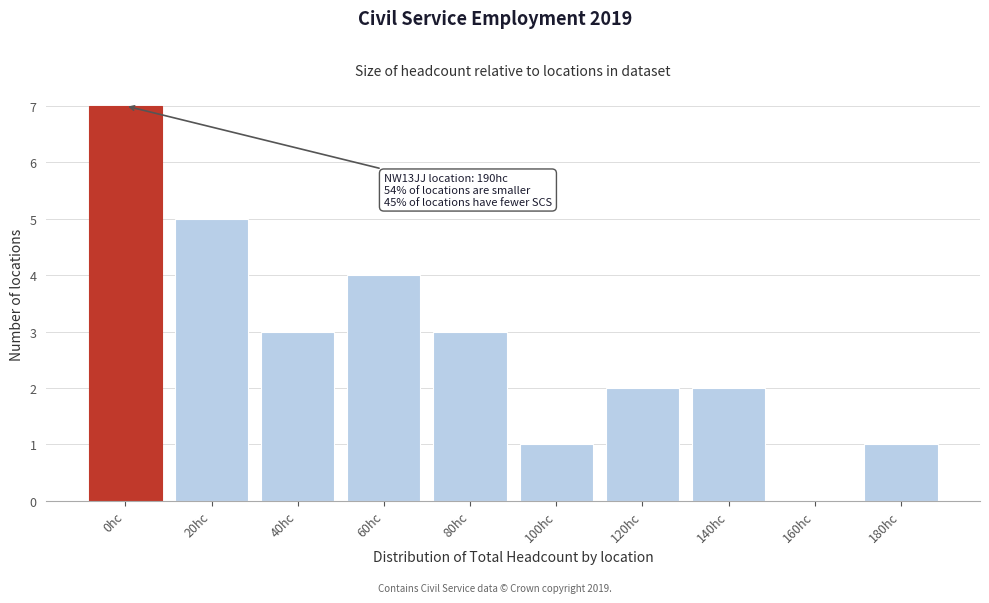

Reading right to left, what are all the values shown in this chart?

180hc=1	160hc=0	140hc=2	120hc=2	100hc=1	80hc=3	60hc=4	40hc=3	20hc=5	0hc=7